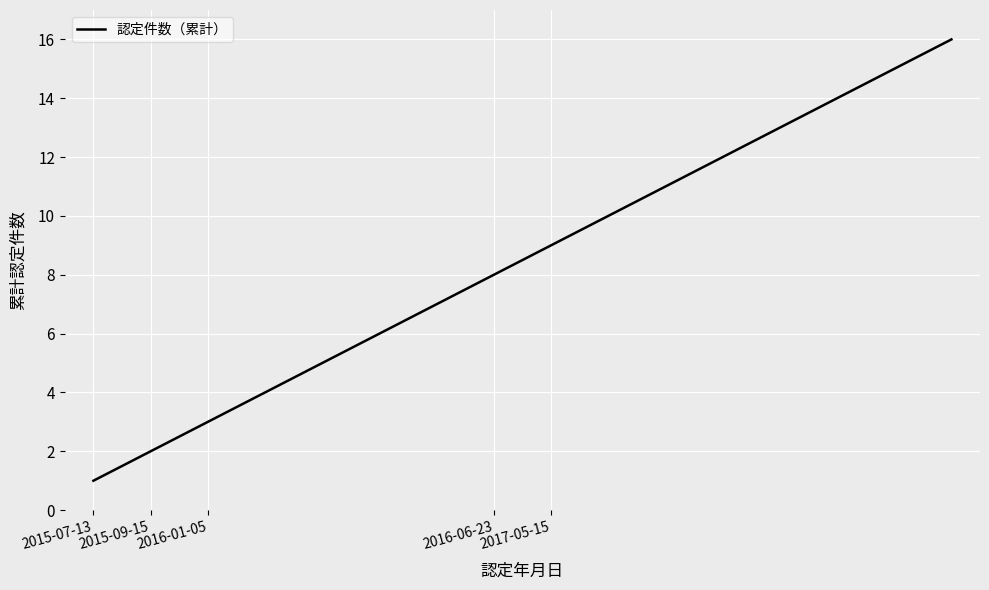

Reading right to left, transcribe all the data shown in this chart.

16	15	14	13	12	11	10	9	8	7	6	5	4	3	2	1